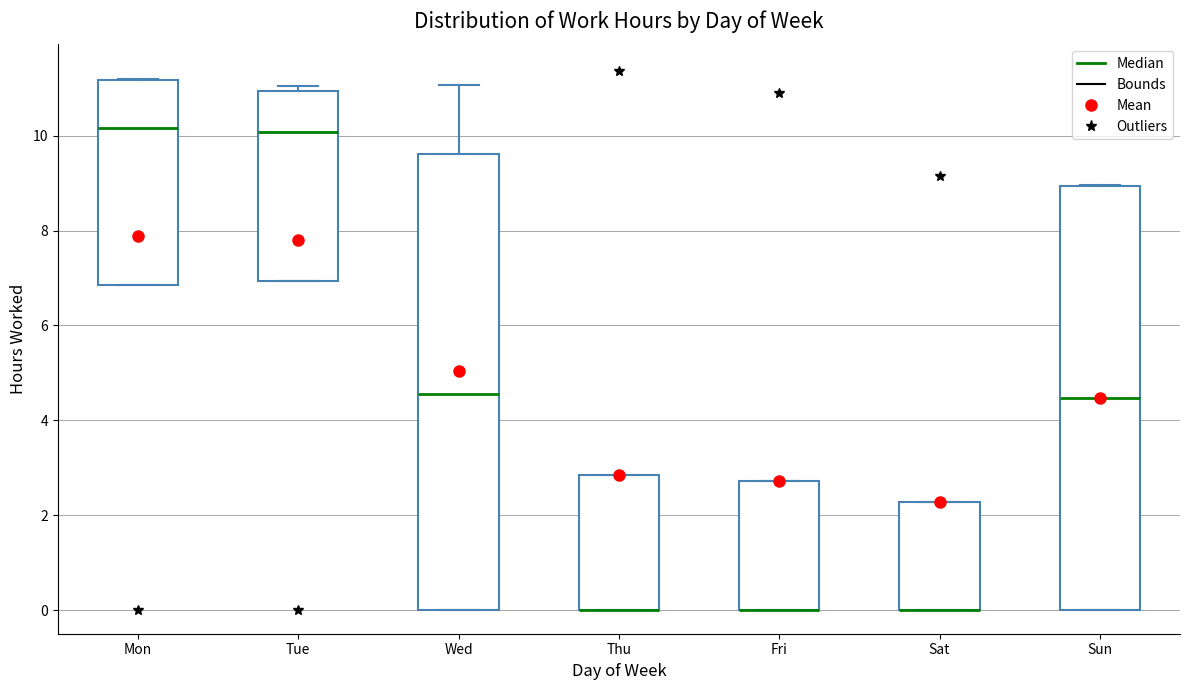

Comparing the boxes themselves (not the whiskers), which one is the tallest?

Wed